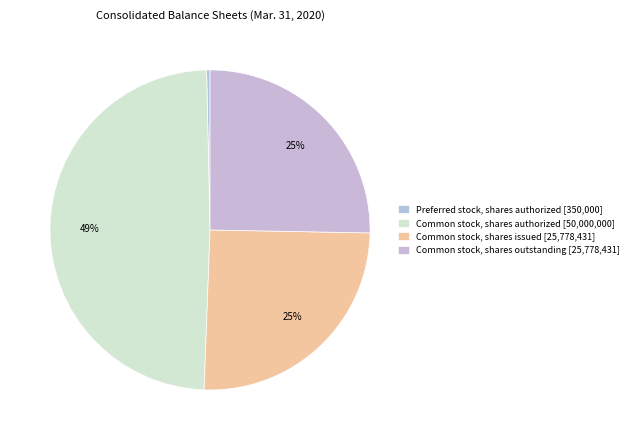

The Common stock, shares outstanding slice represents 17% of the pie. True or false?

False